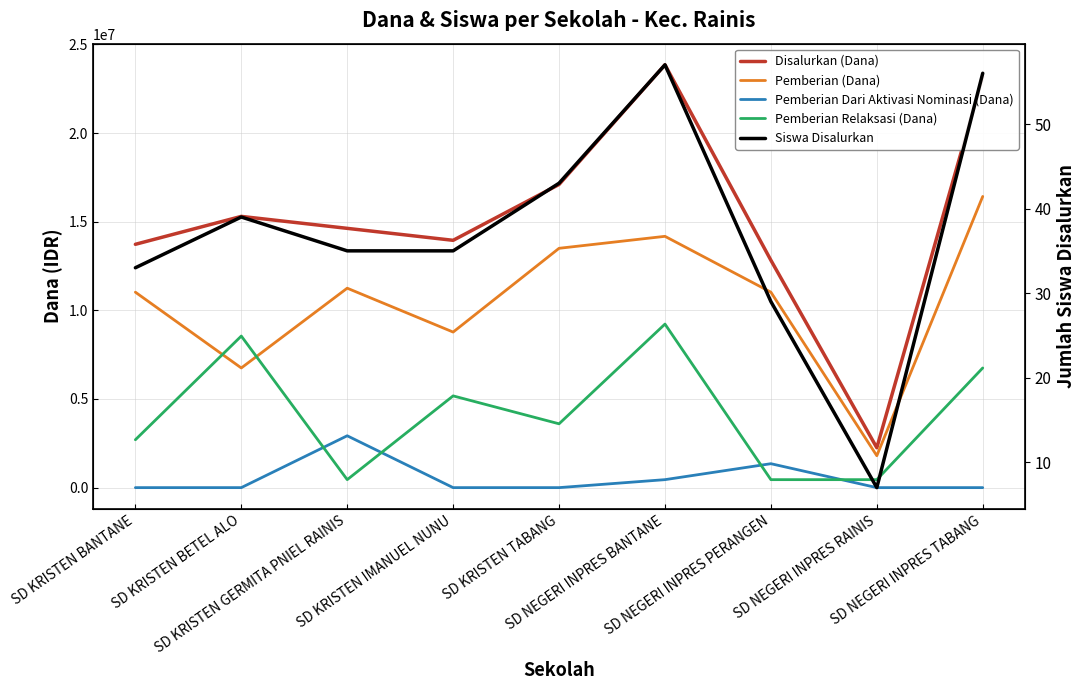

True or false: Disalurkan (Dana) and Pemberian Dari Aktivasi Nominasi (Dana) cross at least once.

False